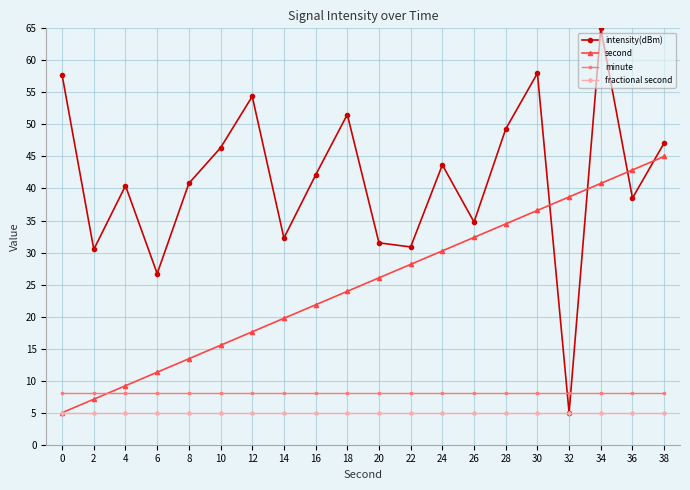

Rank the series at 4 from highest to lowest value.

intensity(dBm), second, minute, fractional second